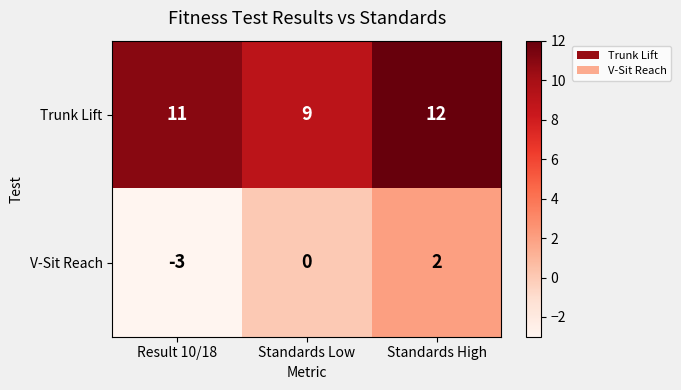

Which series has the largest total across all categories?

Trunk Lift